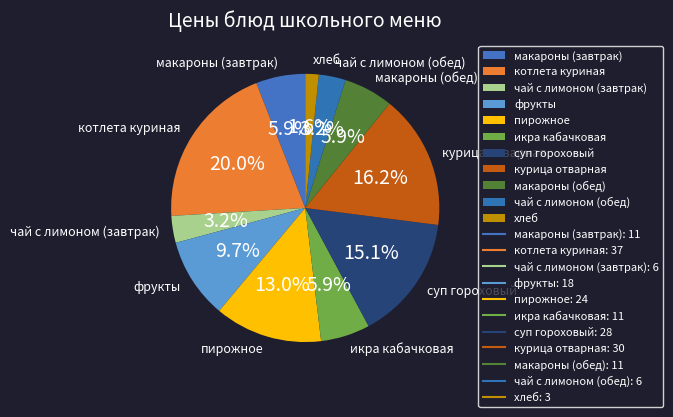

Is пирожное the majority of the pie?

No